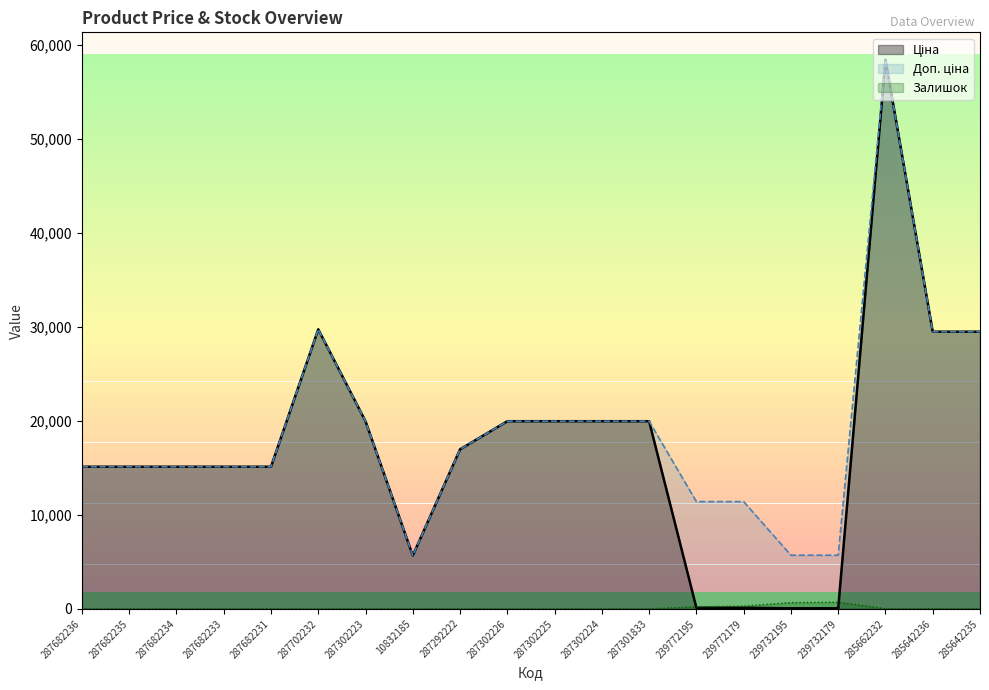

At which label is Доп. ціна closest to 32050?

287702232